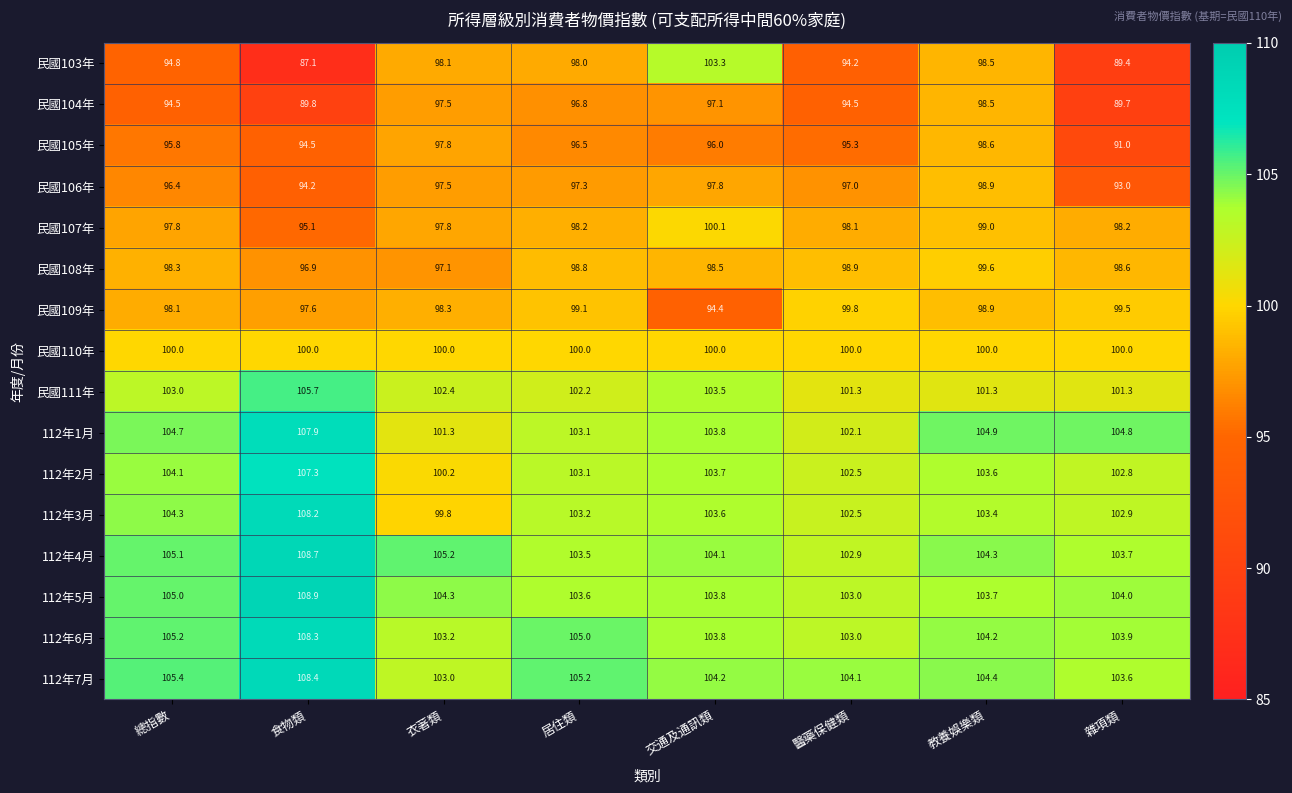

What is the sum of the 112年3月 values at 雜項類 and 居住類?

206.1